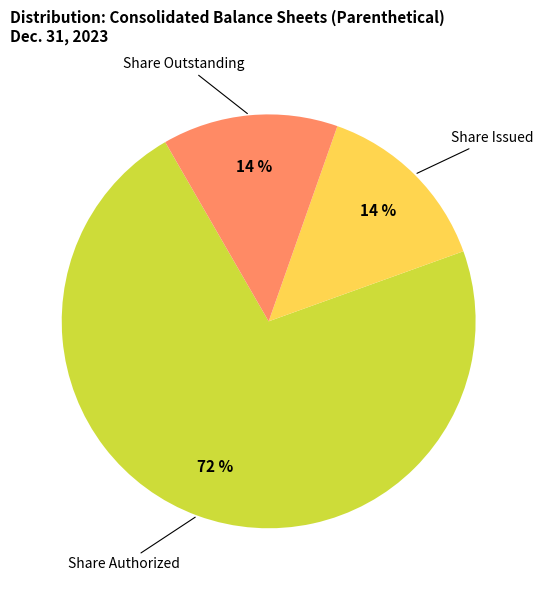

To the nearest percent, what is the average slice percentage?

33%